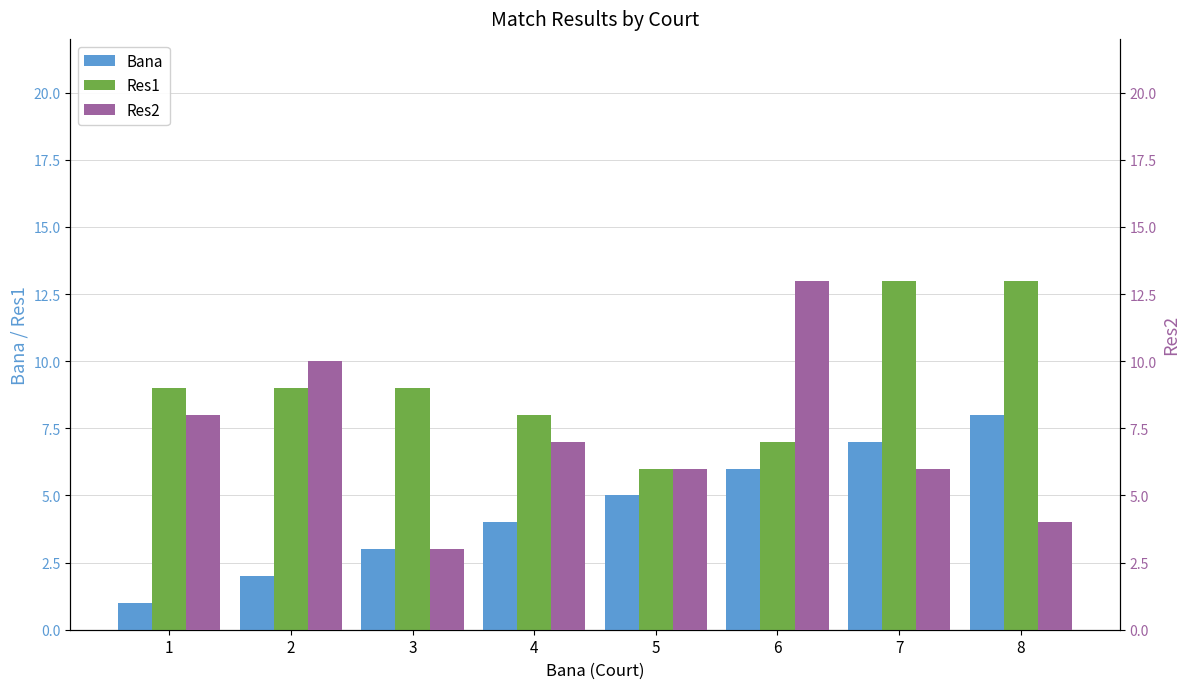

How many values in the Res1 series exceed 9?

2